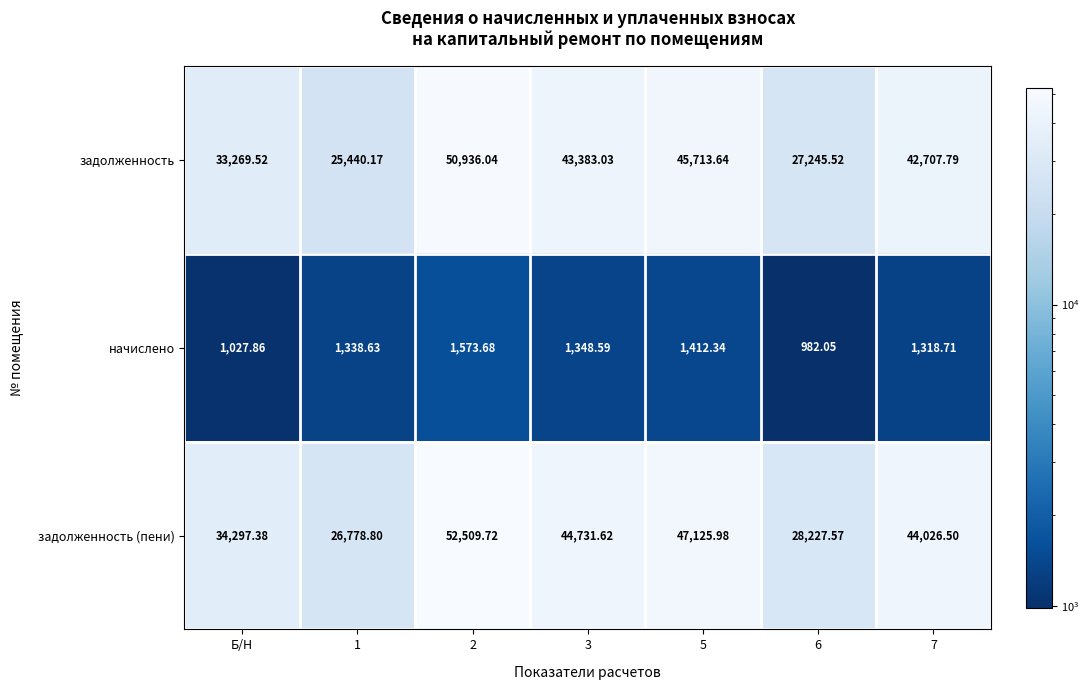

Rank the series by their maximum value, from highest to lowest.

задолженность (пени), задолженность, начислено